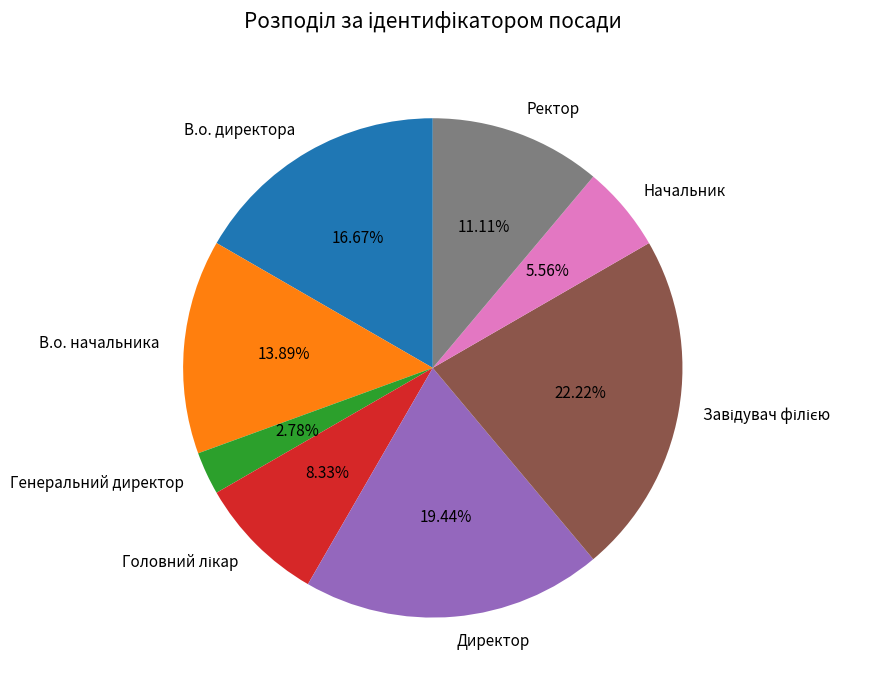

Is there a majority slice in this chart?

No